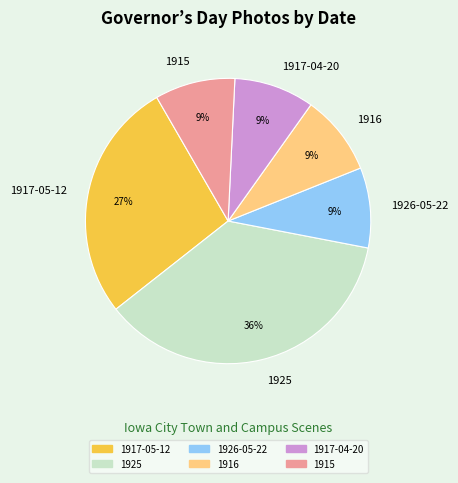

Count the number of slices in the pie.

6